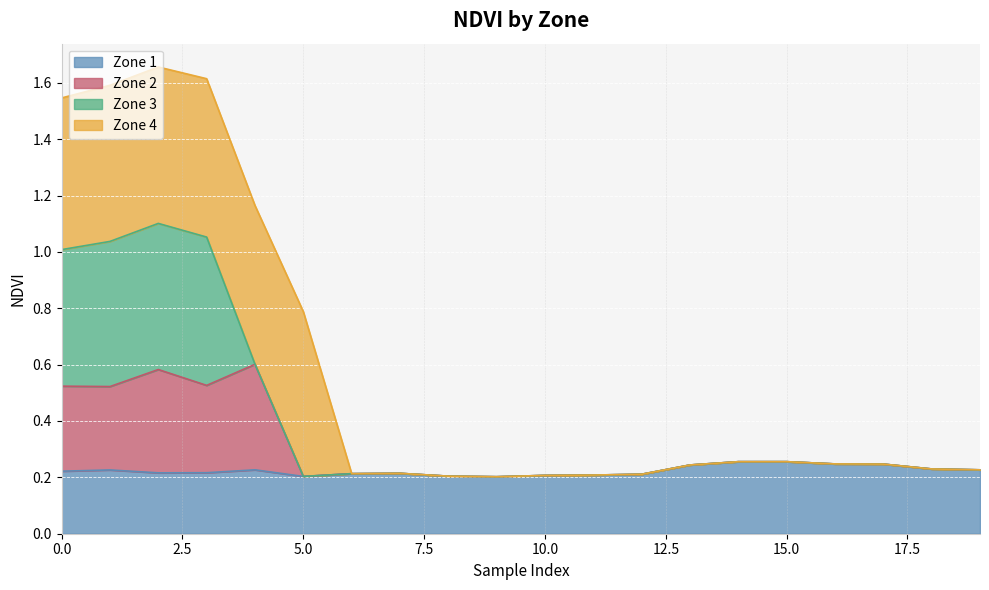

The value of Zone 1 at 1 is 0.2. True or false?

True